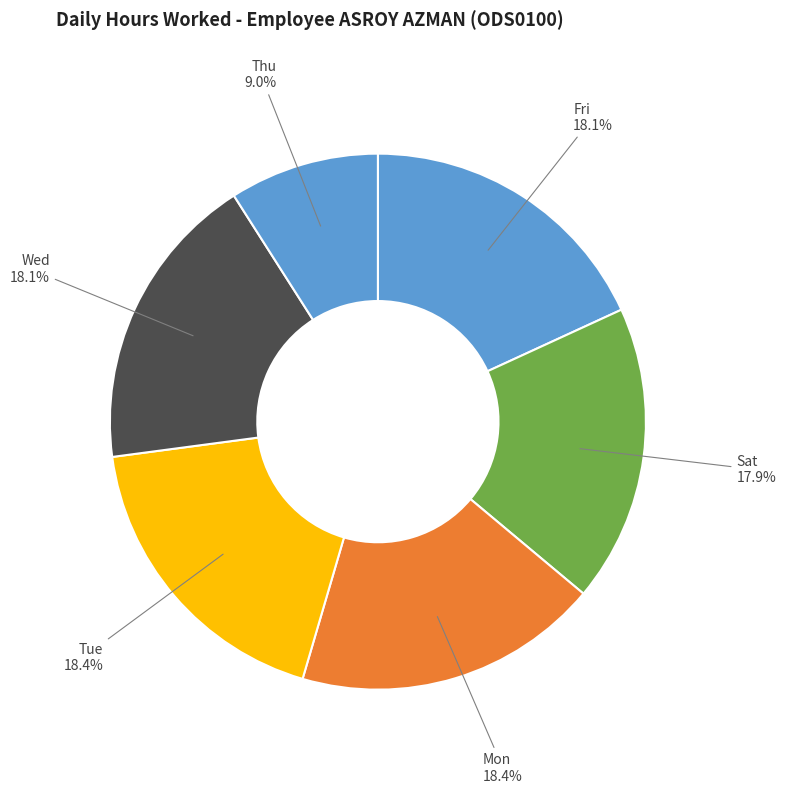

Does Thu represent more than half of the total?

No